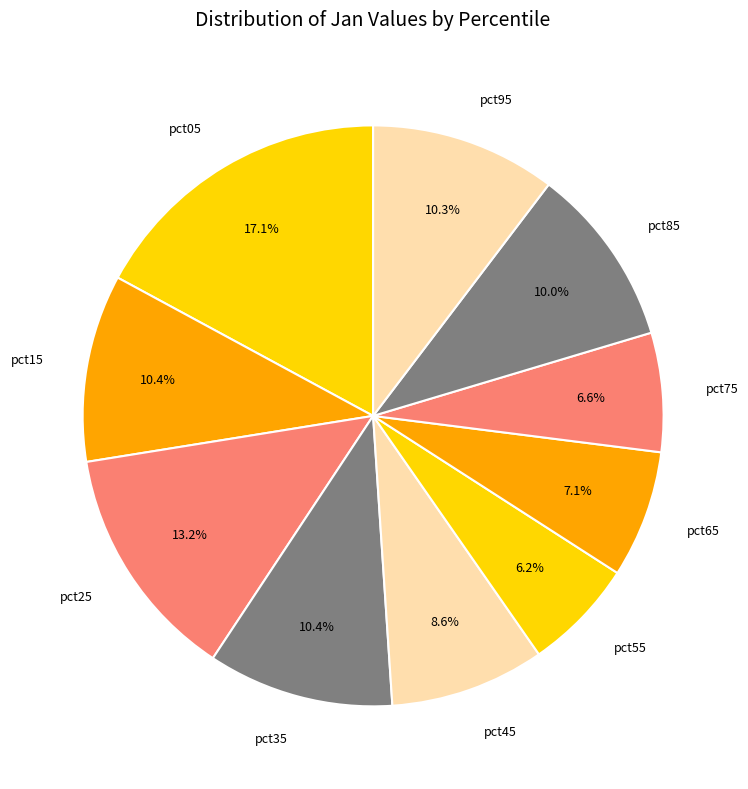

Which category has the biggest portion of the pie?

pct05